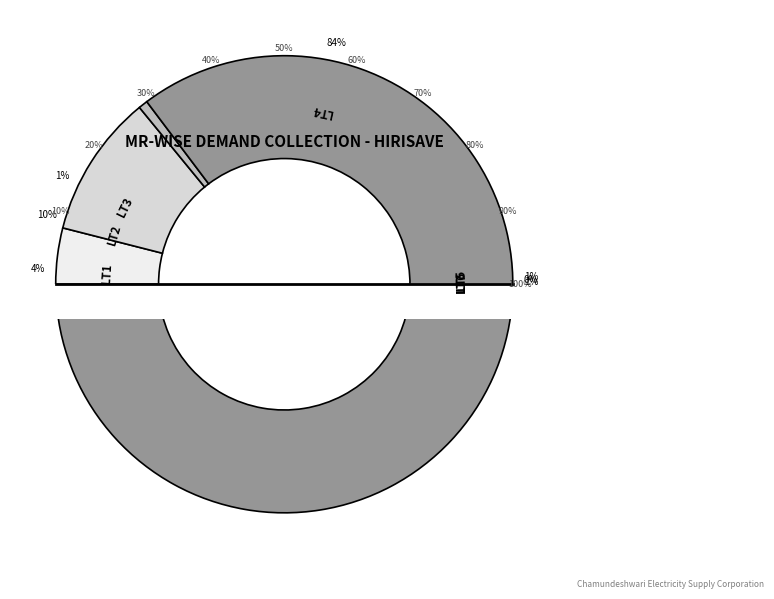

How many segments does this pie chart have?

7